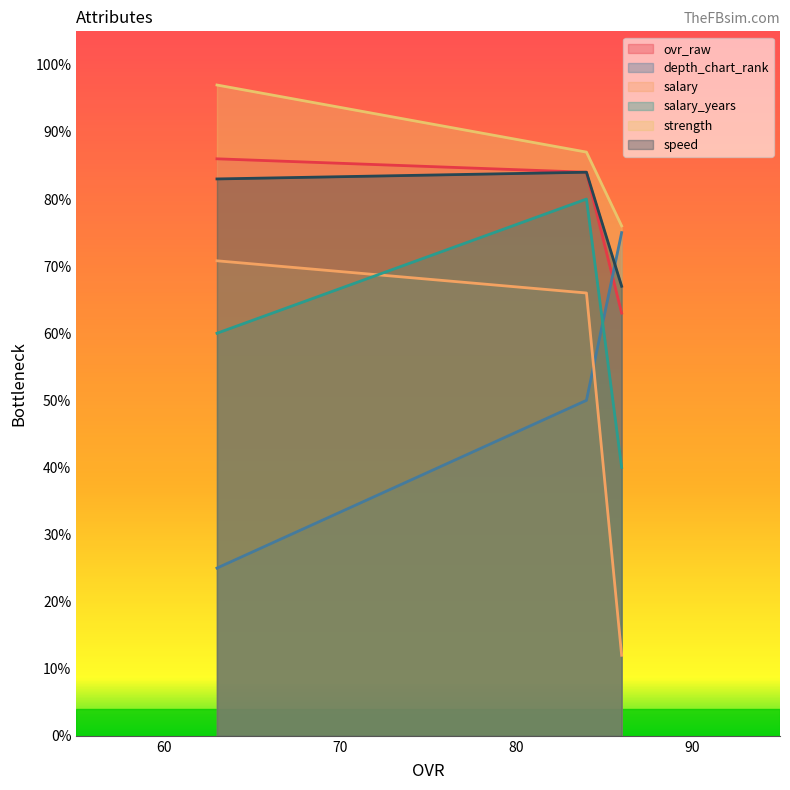

What is the sum of the depth_chart_rank values at 63 and 86?

100.0